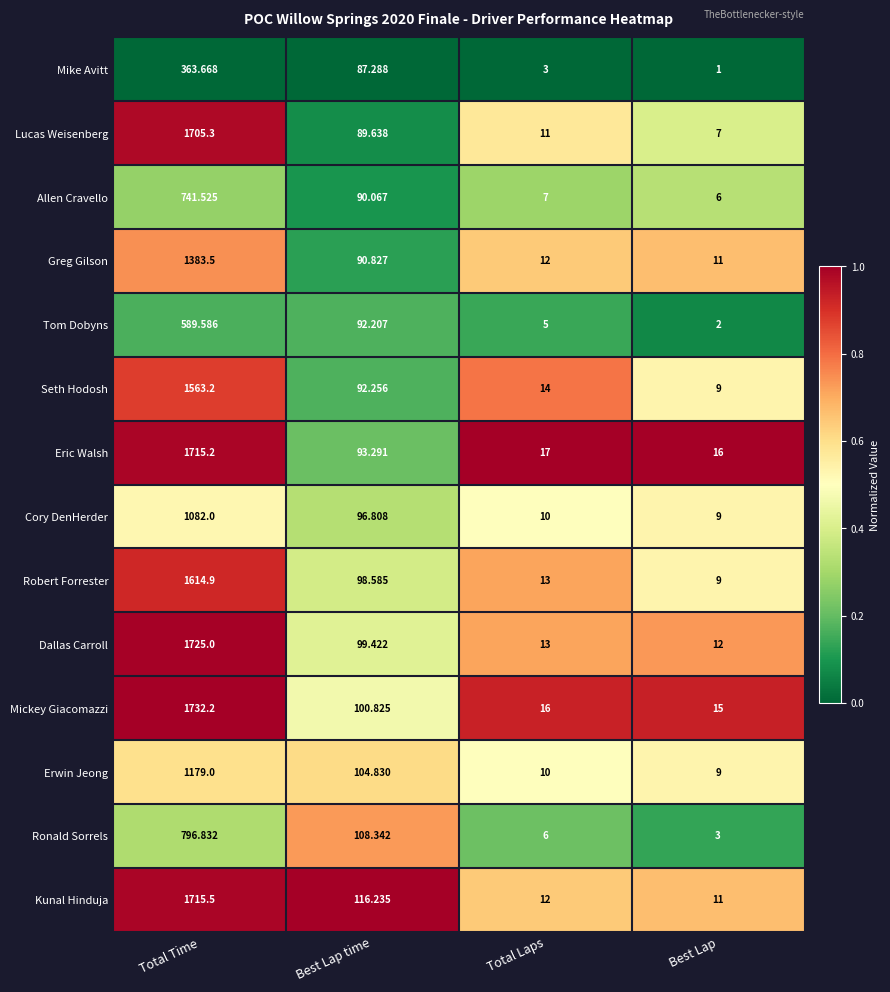

Where does the Cory DenHerder series first go above 96?

Total Time